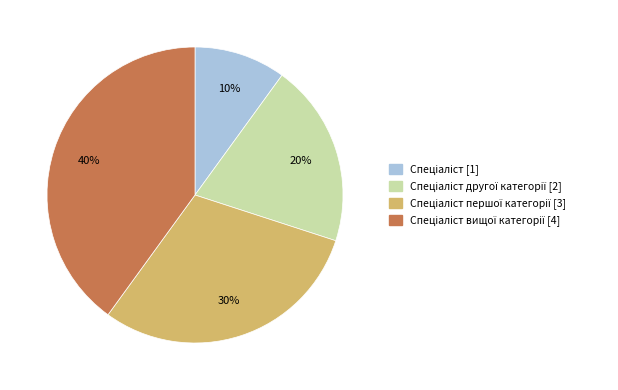

Is there a majority slice in this chart?

No